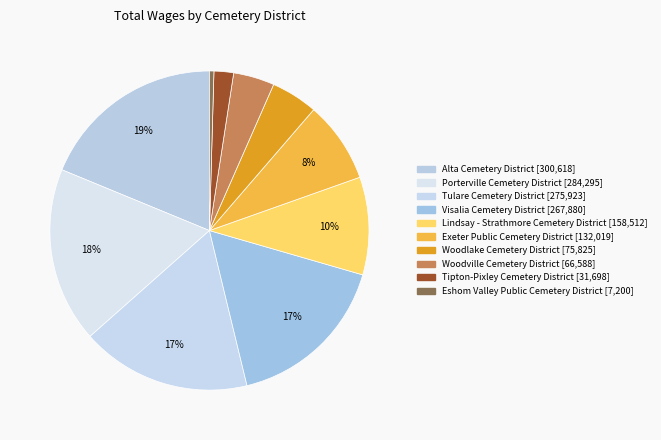

How many slices are in this pie chart?

10